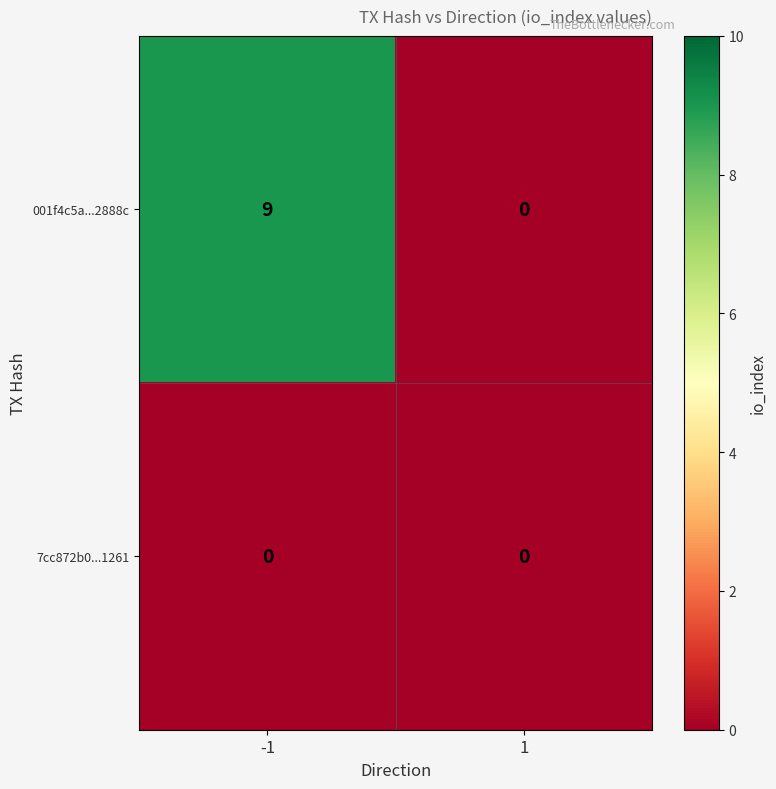

Between -1 and 1, which series saw the biggest shift?

001f4c5a...2888c